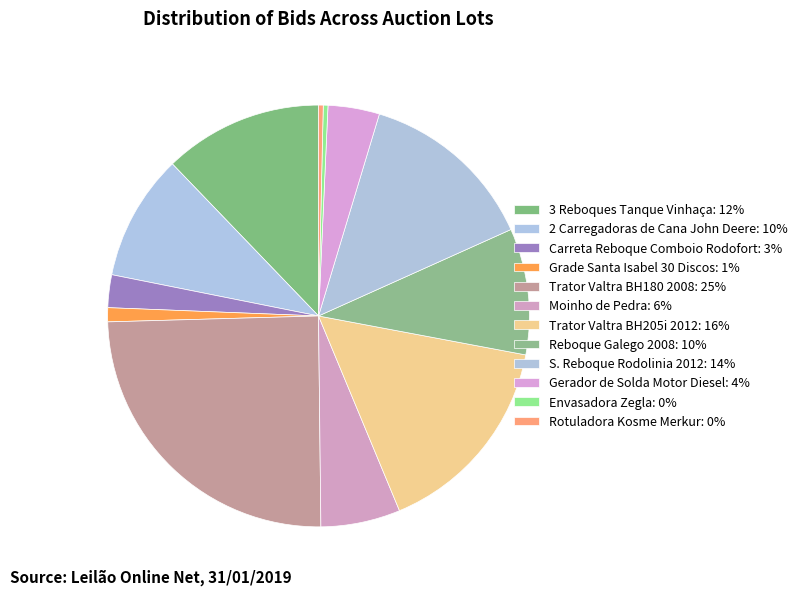

Which slice is the largest?

Trator Valtra BH180 2008